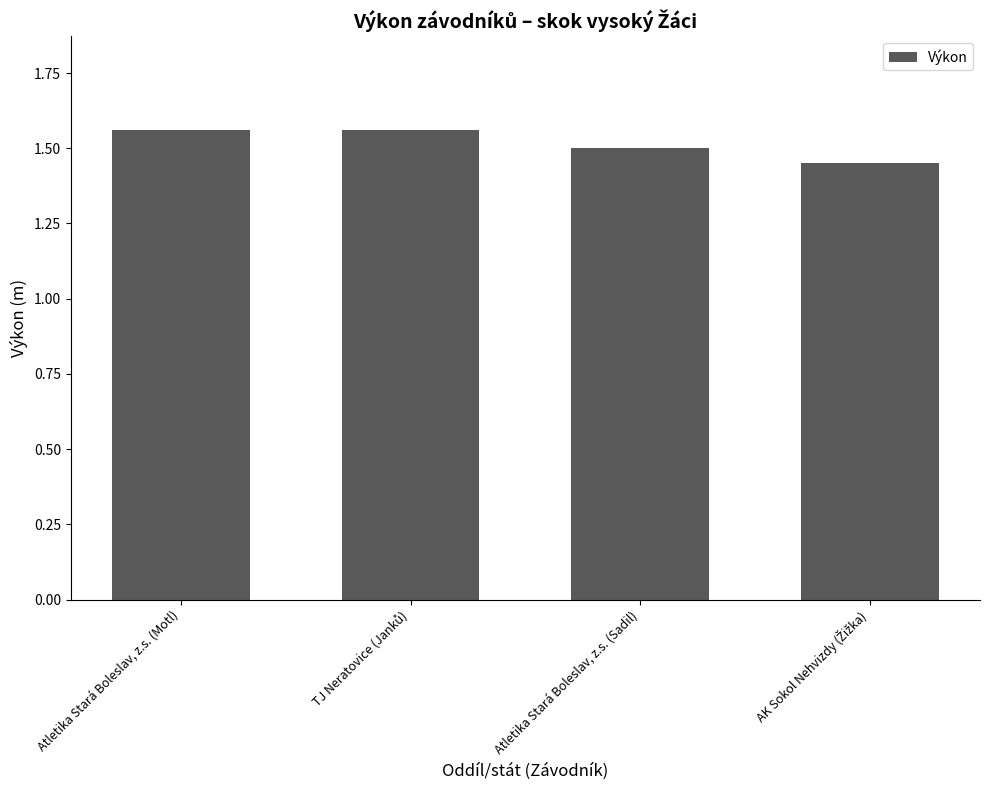

How many series are shown in this chart?

1